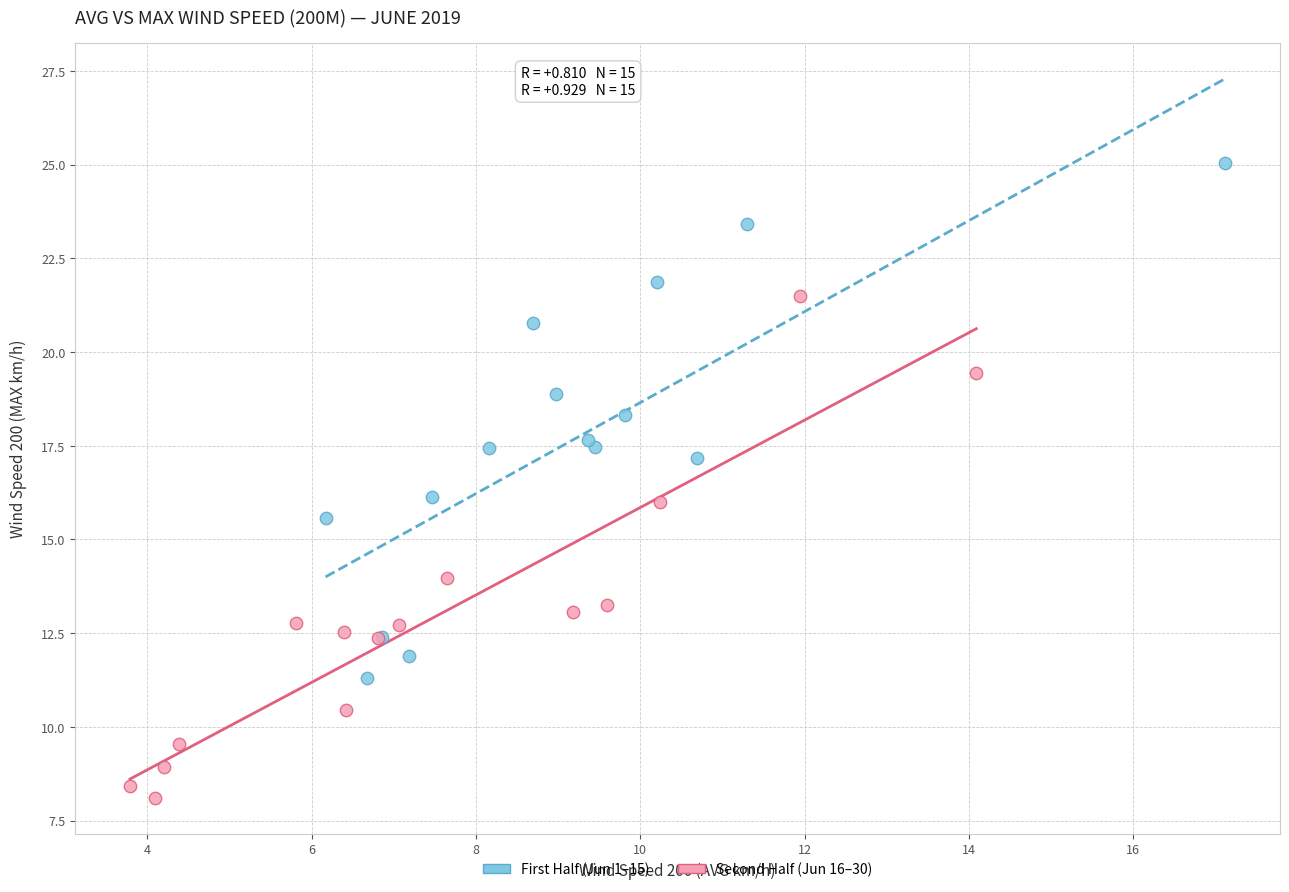

Which series reaches the minimum Y coordinate?

Second Half (Jun 16–30)